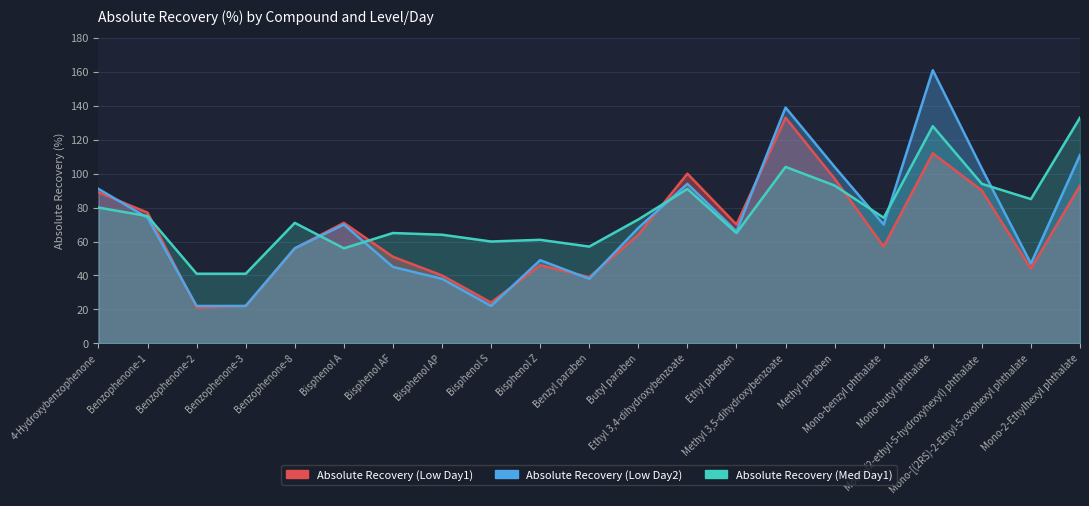

After their last crossing, which series has the higher values: Absolute Recovery (Low Day1) or Absolute Recovery (Med Day1)?

Absolute Recovery (Med Day1)